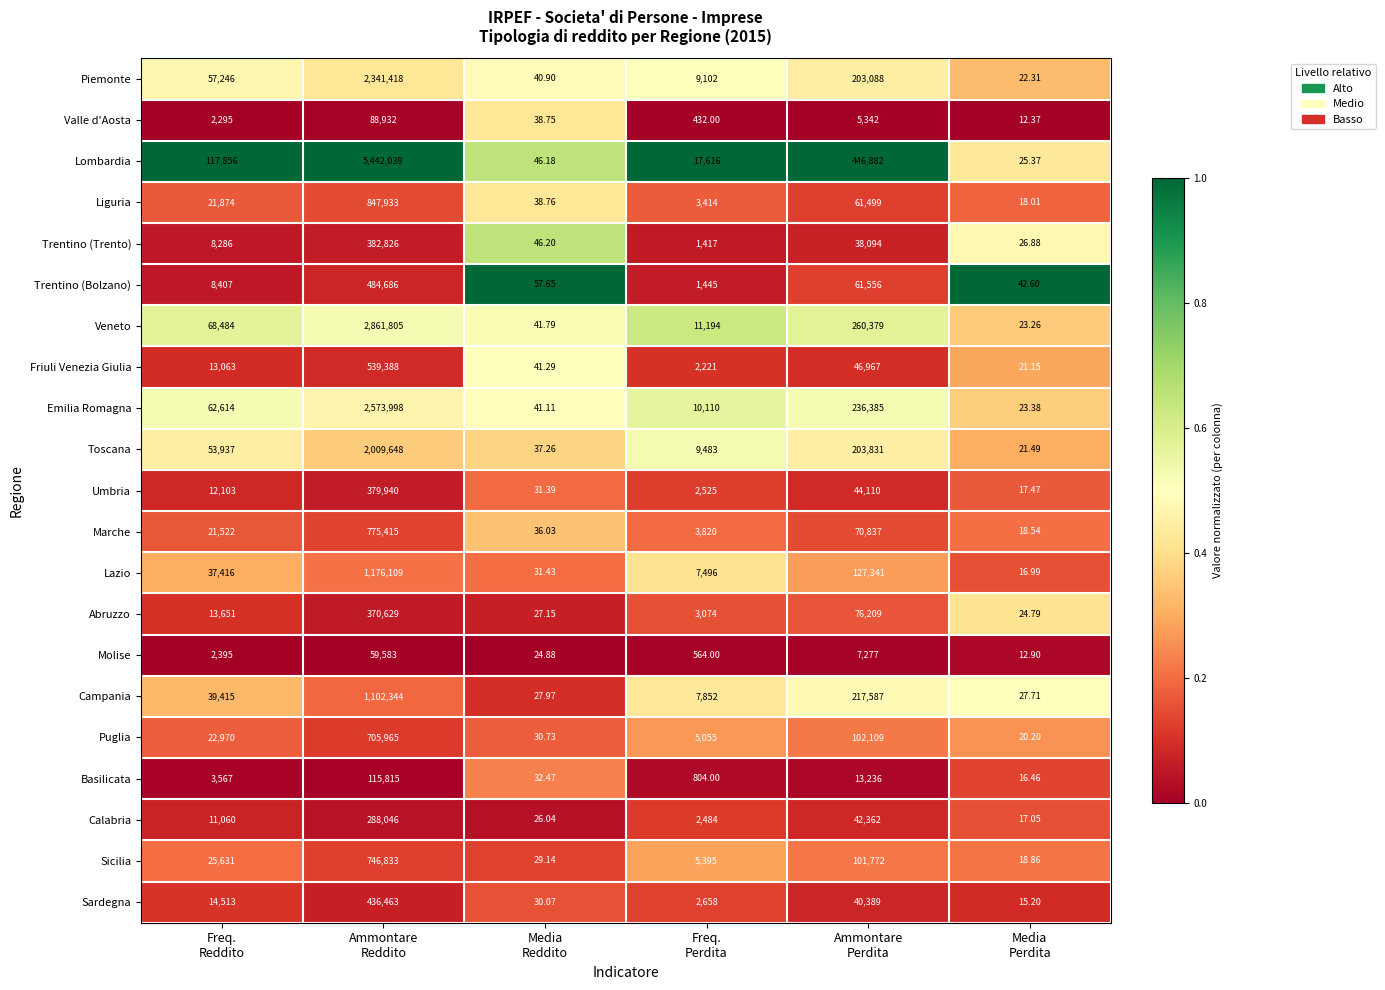

At which category is the sum across all series the highest?

Ammontare
Reddito